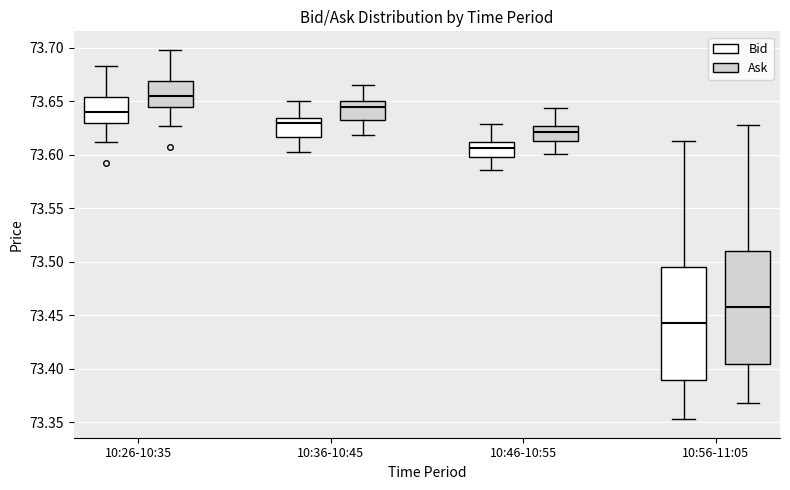

Where is the lower edge of the box for 10:36-10:45 (Bid) on the y-axis? The values are not printed on the chart, so give them approximately, as read against the axis.

73.615